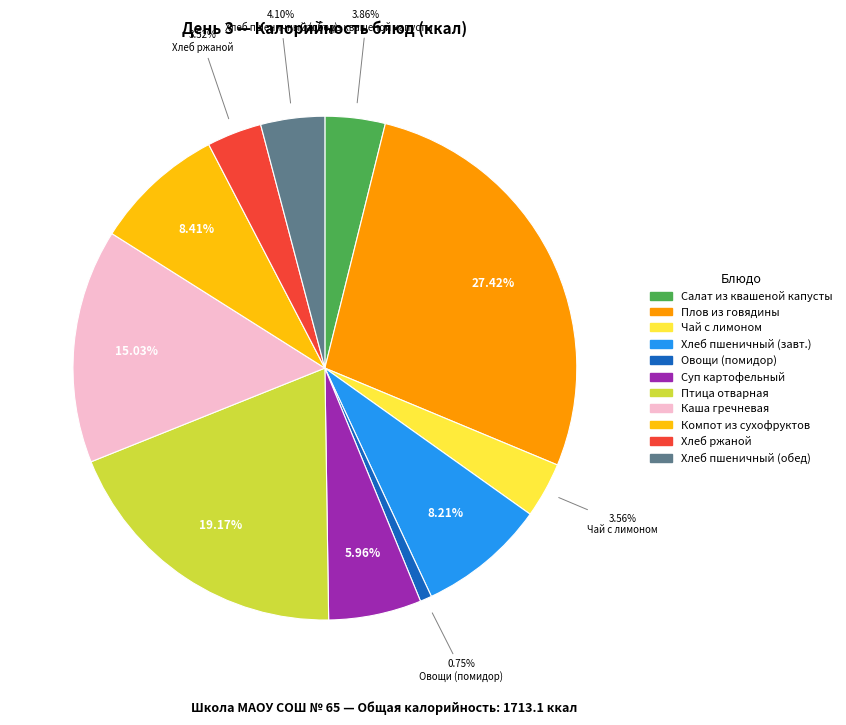

Is there any slice that represents more than half of the pie?

No